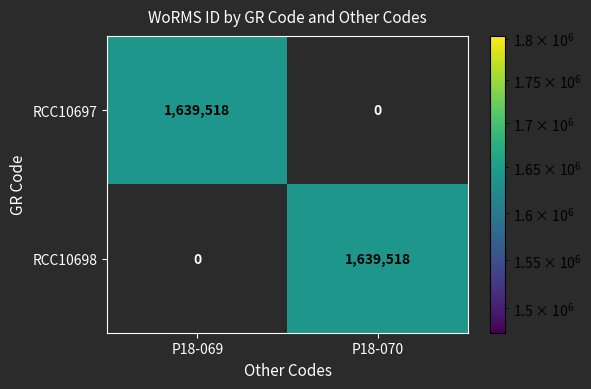

The value of RCC10698 at P18-070 is 768125. True or false?

False